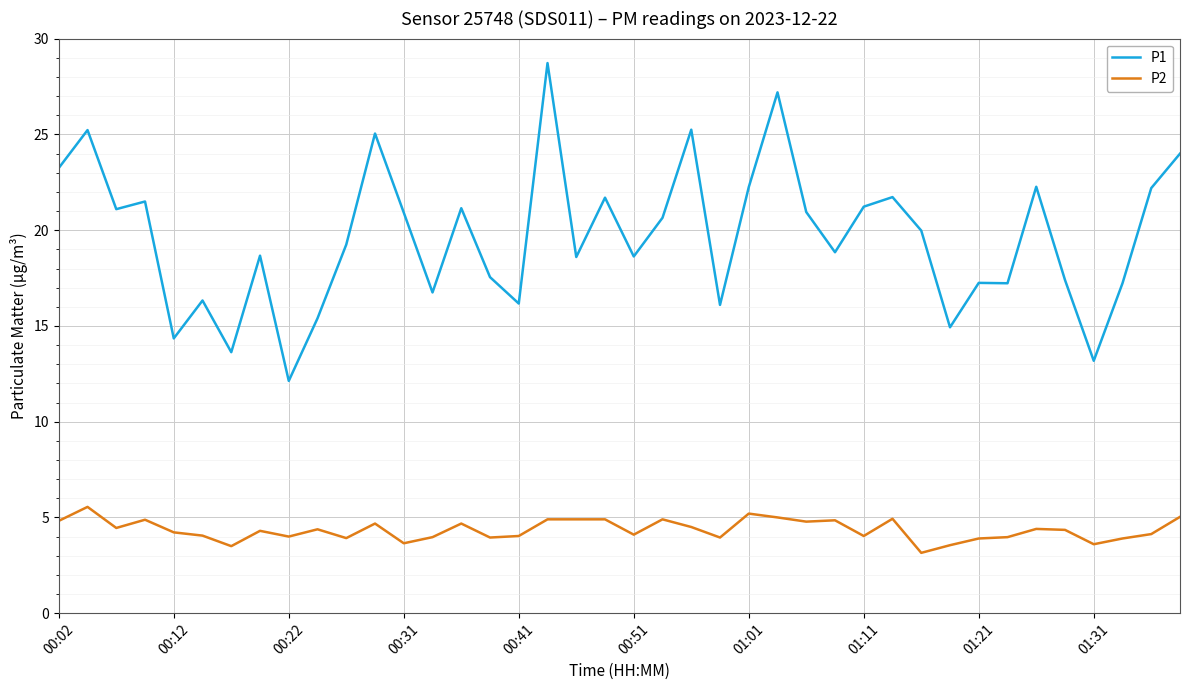

True or false: P2 and P1 cross at least once.

False